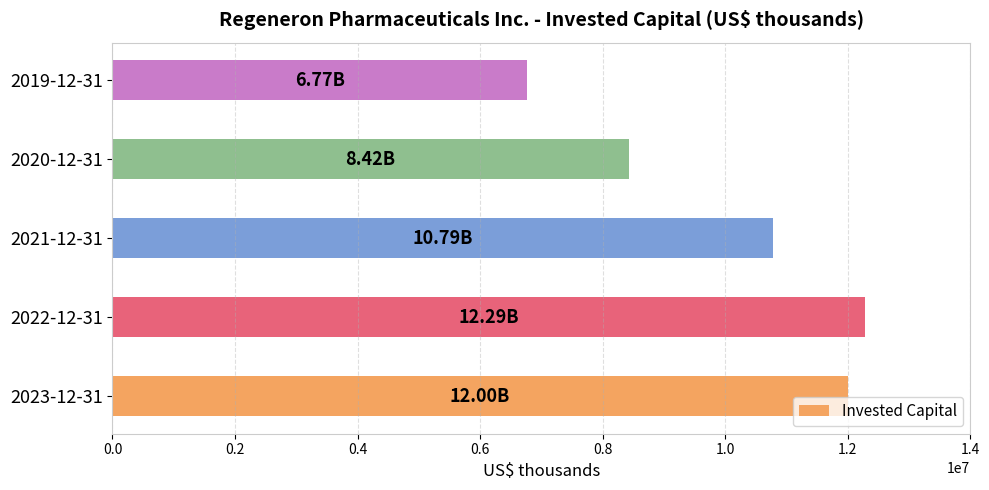

How many categories are shown in the chart?

5